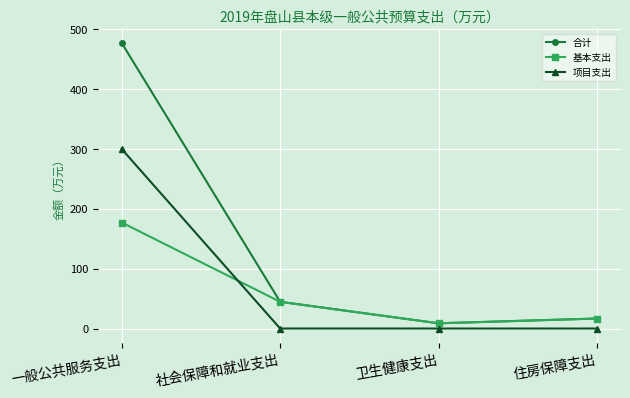

How many 项目支出 values are between 0 and 300?

4